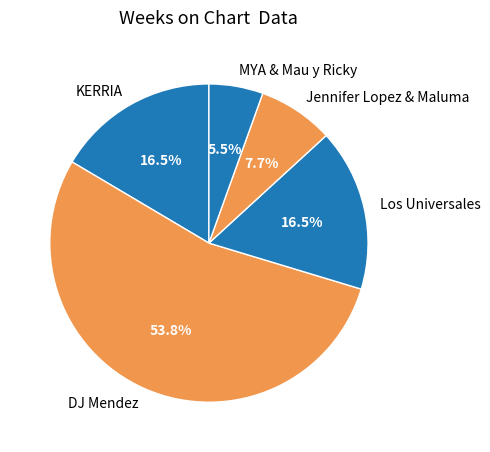

Which category has the biggest portion of the pie?

DJ Mendez